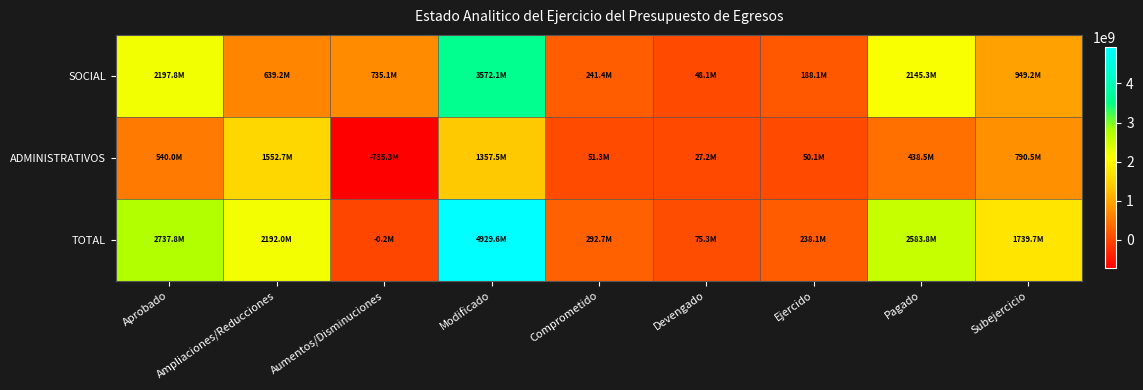

How many distinct data groups are displayed?

3